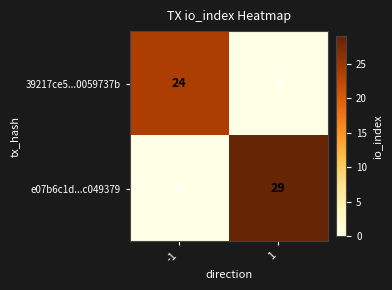

Rank the series at 1 from highest to lowest value.

e07b6c1d...c049379, 39217ce5...0059737b